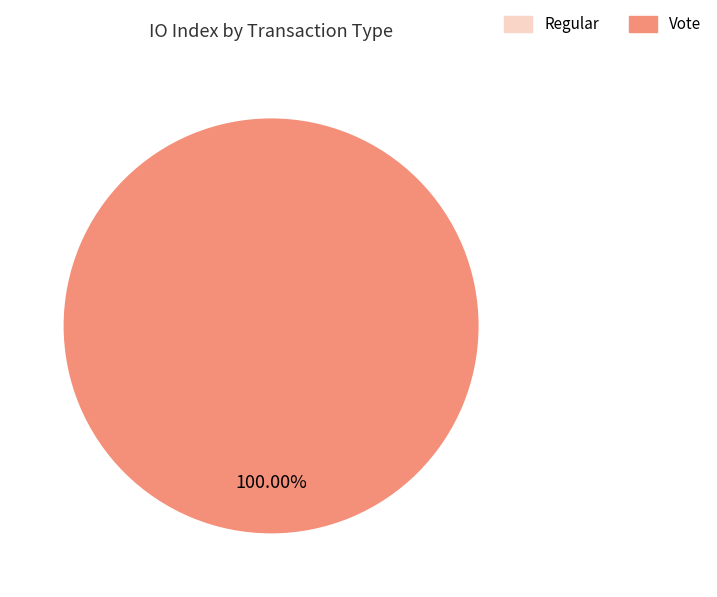

What is the smallest slice in the pie chart?

Regular